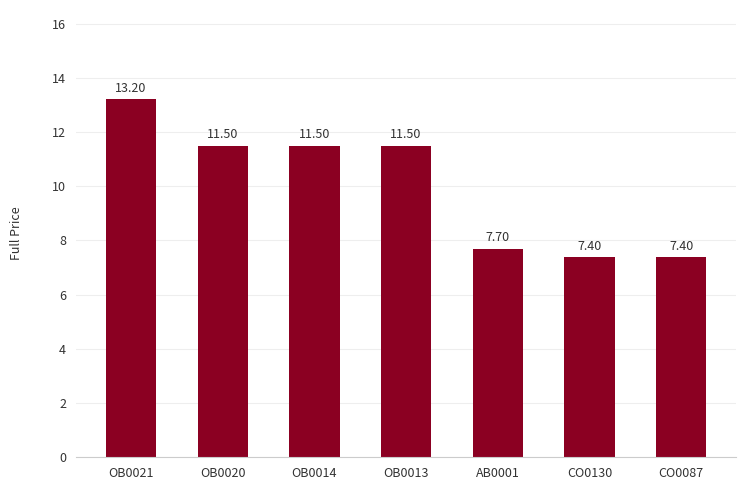

What is the average value?

10.0